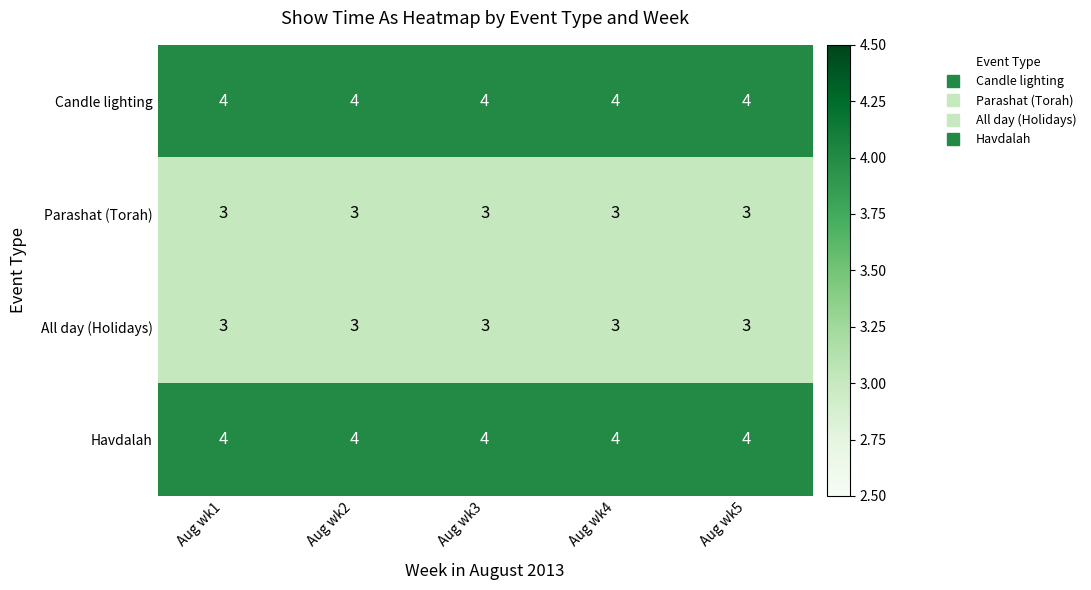

Is it true that Havdalah equals 4 at Aug wk1?

True